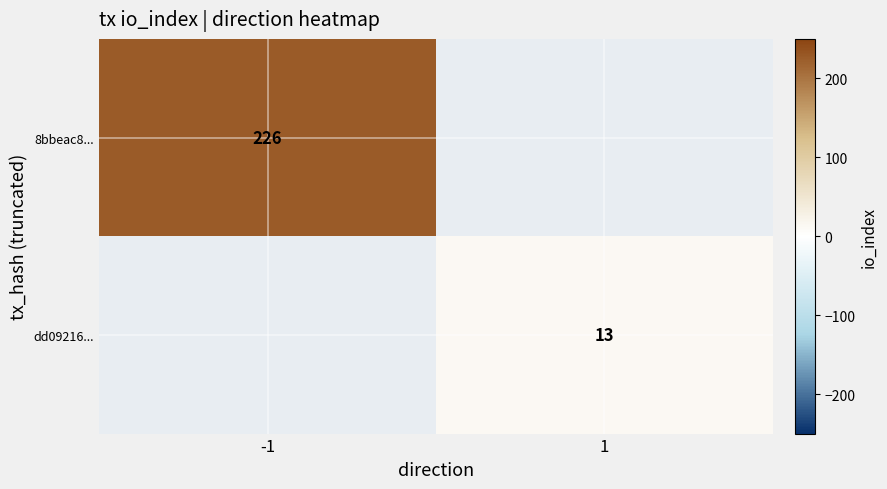

Count the number of data series in this chart.

2